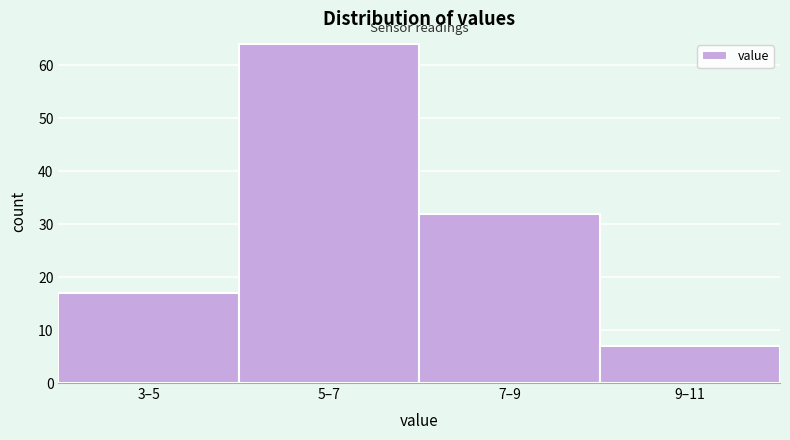

Reading left to right, transcribe all the data shown in this chart.

17	64	32	7